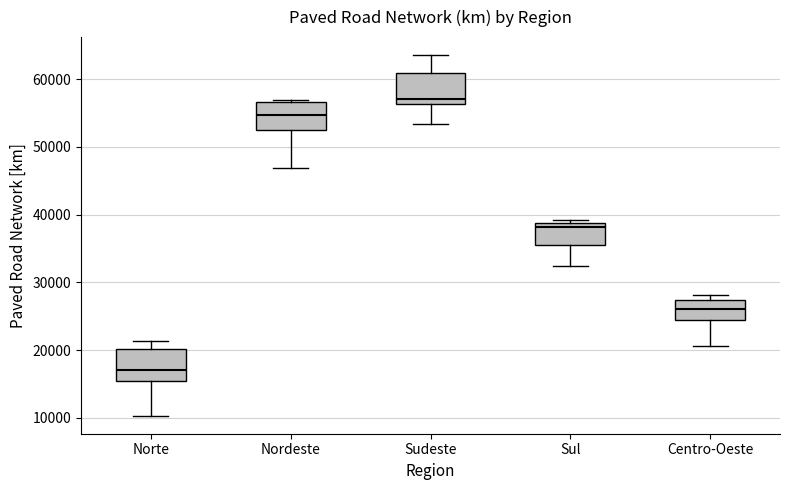

Reading left to right, read every box against the y-axis: the position of its median line, the range the box covers, and the ends of its whiskers. The values are not printed on the chart, so give them approximately, as read against the axis.

Norte: median 17000, box 15000 to 20000, whiskers 10000 to 21000
Nordeste: median 55000, box 53000 to 57000, whiskers 47000 to 57000 (just above the box's upper edge)
Sudeste: median 57000, box 56000 to 61000, whiskers 53000 to 64000
Sul: median 38000, box 35000 to 39000, whiskers 32000 to 39000 (just above the box's upper edge)
Centro-Oeste: median 26000, box 24000 to 27000, whiskers 21000 to 28000